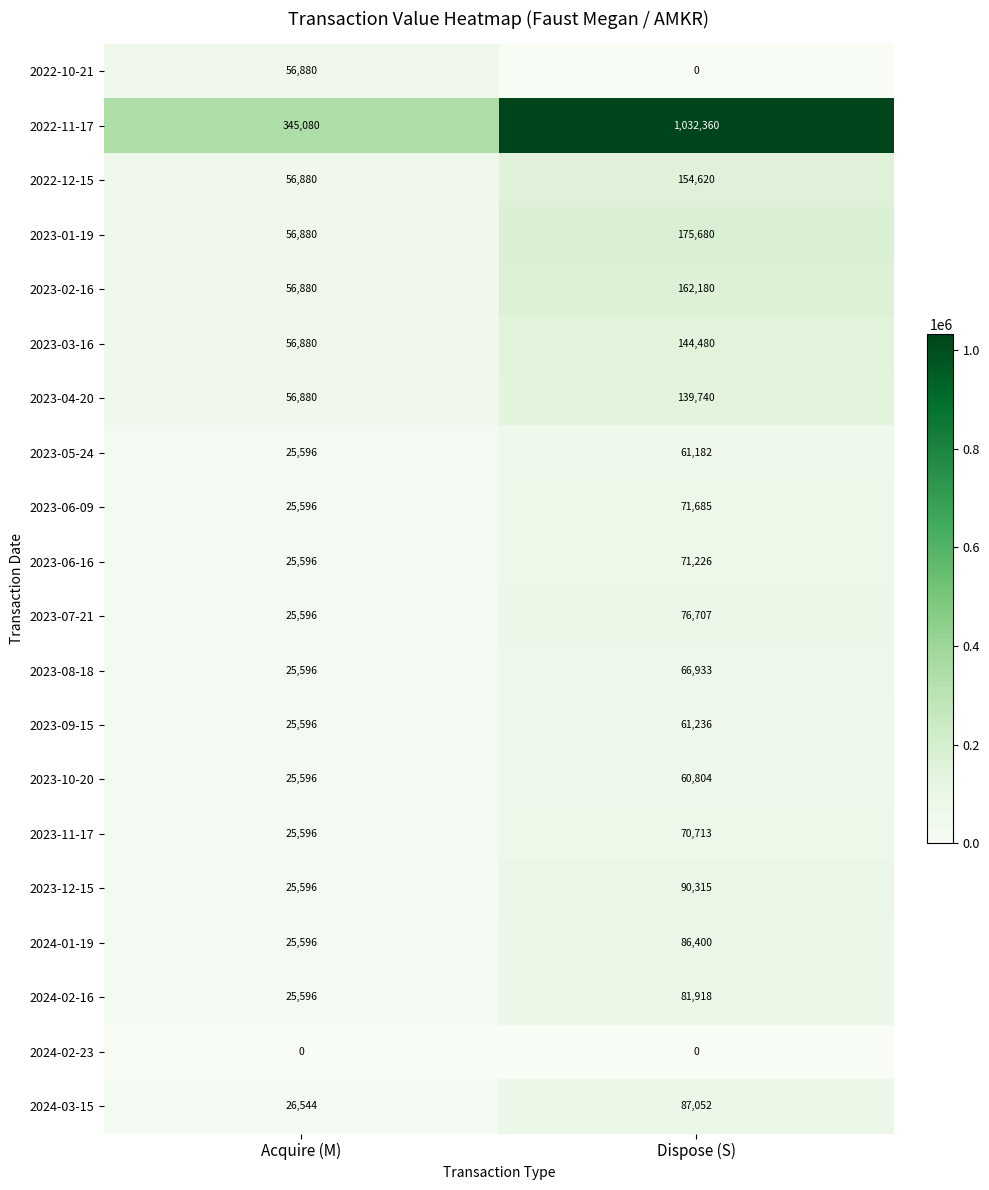

List the series in order of their peak value, highest first.

2022-11-17, 2023-01-19, 2023-02-16, 2022-12-15, 2023-03-16, 2023-04-20, 2023-12-15, 2024-03-15, 2024-01-19, 2024-02-16, 2023-07-21, 2023-06-09, 2023-06-16, 2023-11-17, 2023-08-18, 2023-09-15, 2023-05-24, 2023-10-20, 2022-10-21, 2024-02-23